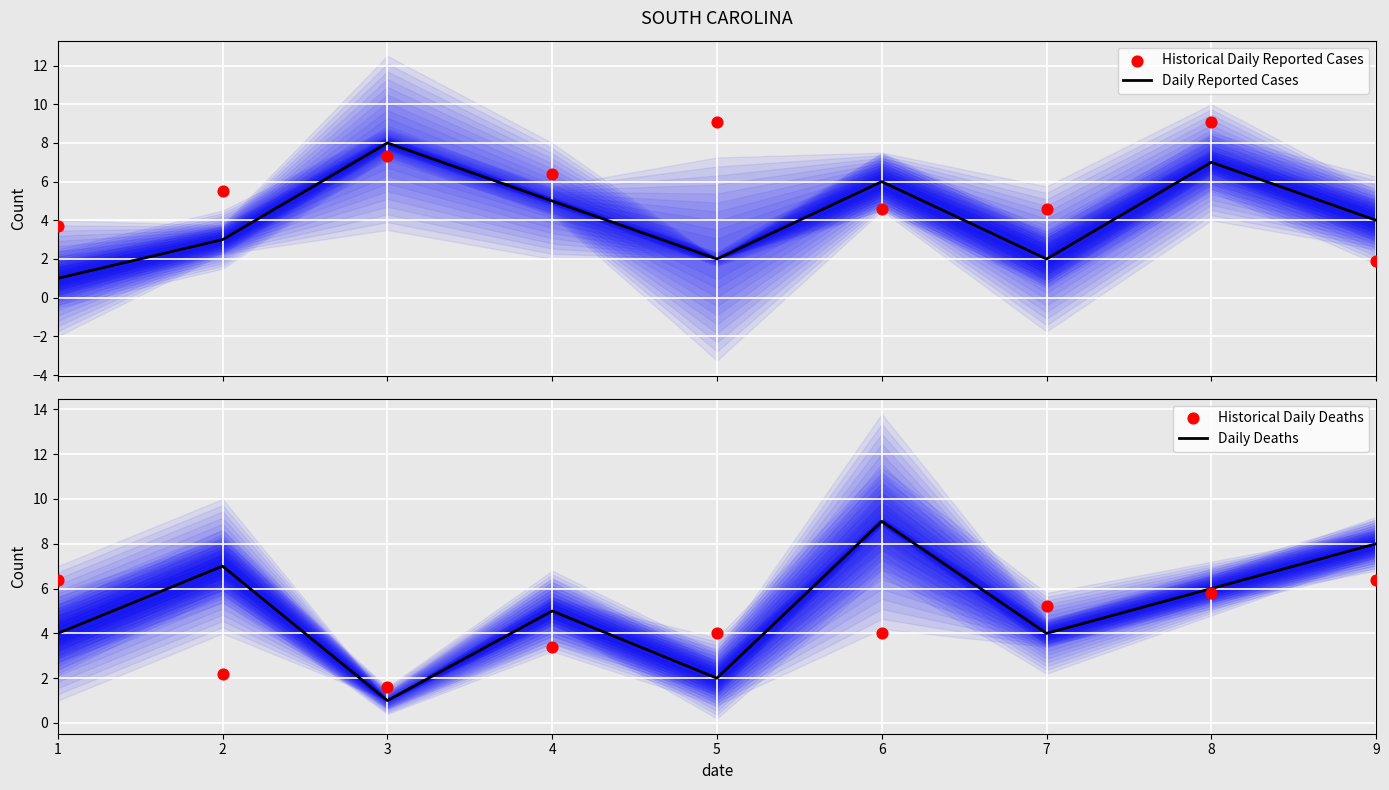

At which category is the sum across all series the highest?

8